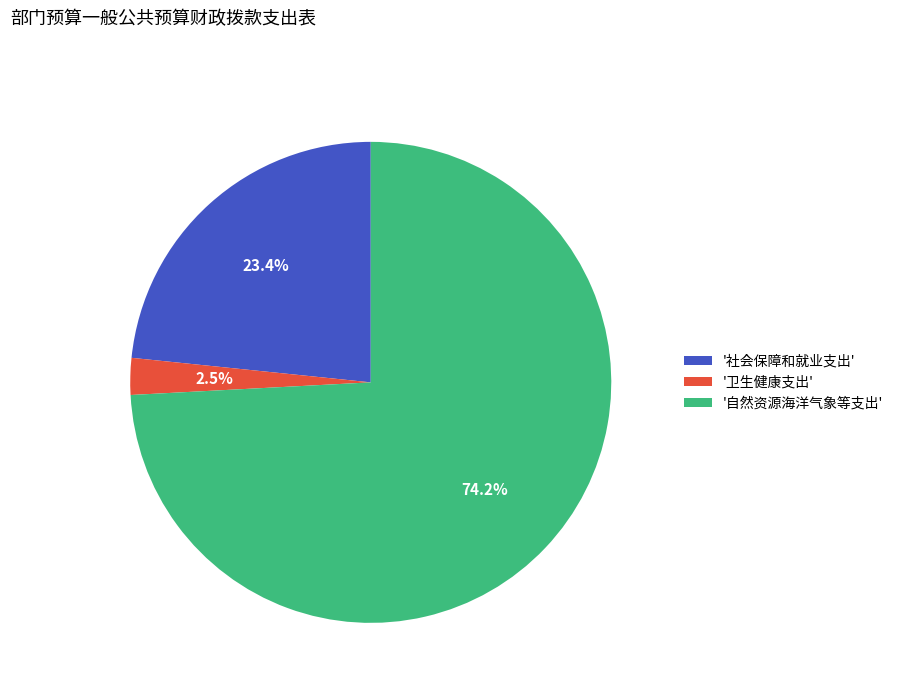

Rank the categories by value from lowest to highest.

'卫生健康支出', '社会保障和就业支出', '自然资源海洋气象等支出'